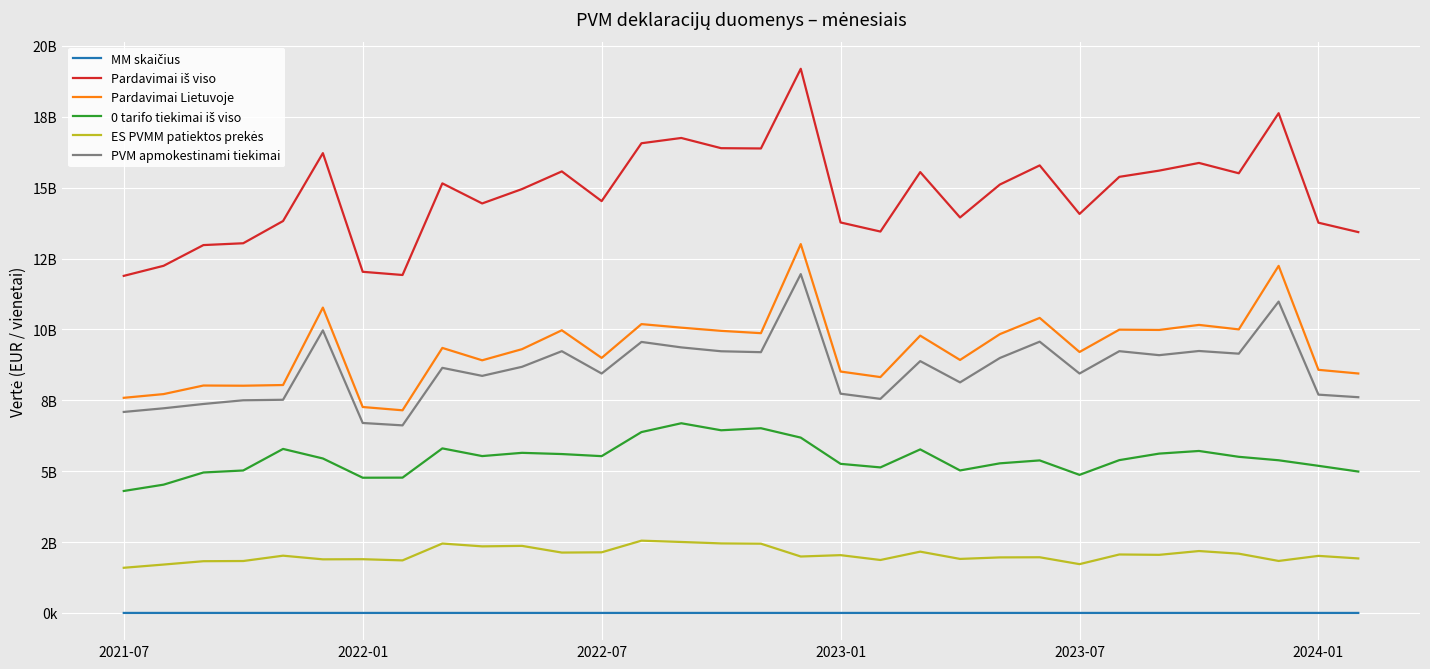

True or false: PVM apmokestinami tiekimai has more than 0 points higher than both neighbors.

True